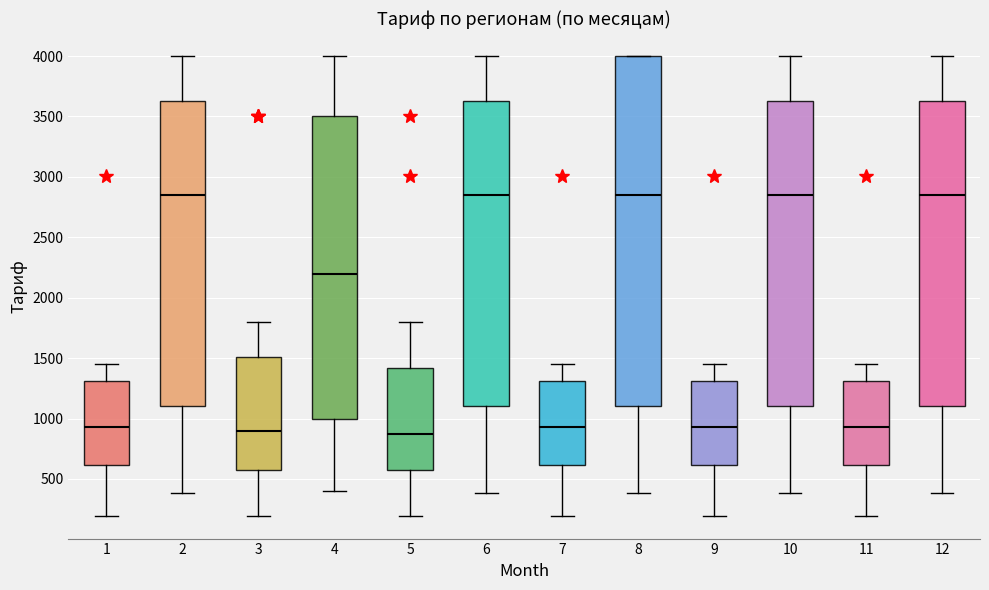

Reading left to right, read every box against the y-axis: the position of its median line, the range the box covers, and the ends of its whiskers. The values are not printed on the chart, so give them approximately, as read against the axis.

1: median 950, box 600 to 1300, whiskers 200 to 1450
2: median 2850, box 1100 to 3650, whiskers 400 to 4000
3: median 900, box 600 to 1500, whiskers 200 to 1800
4: median 2200, box 1000 to 3500, whiskers 400 to 4000
5: median 850, box 600 to 1400, whiskers 200 to 1800
6: median 2850, box 1100 to 3650, whiskers 400 to 4000
7: median 950, box 600 to 1300, whiskers 200 to 1450
8: median 2850, box 1100 to 4000, whiskers 400 to 4000
9: median 950, box 600 to 1300, whiskers 200 to 1450
10: median 2850, box 1100 to 3650, whiskers 400 to 4000
11: median 950, box 600 to 1300, whiskers 200 to 1450
12: median 2850, box 1100 to 3650, whiskers 400 to 4000